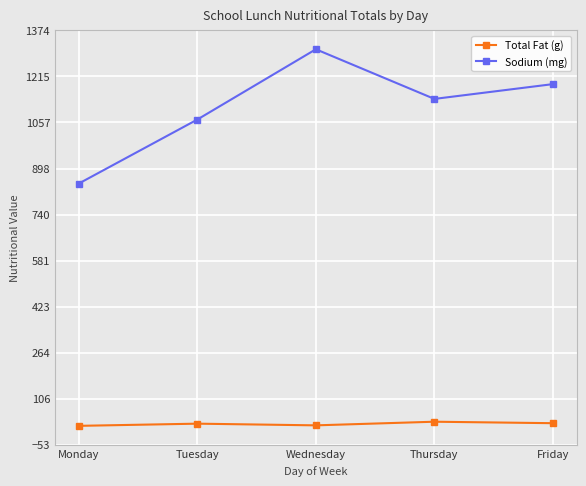

True or false: Total Fat (g) and Sodium (mg) cross at least once.

False